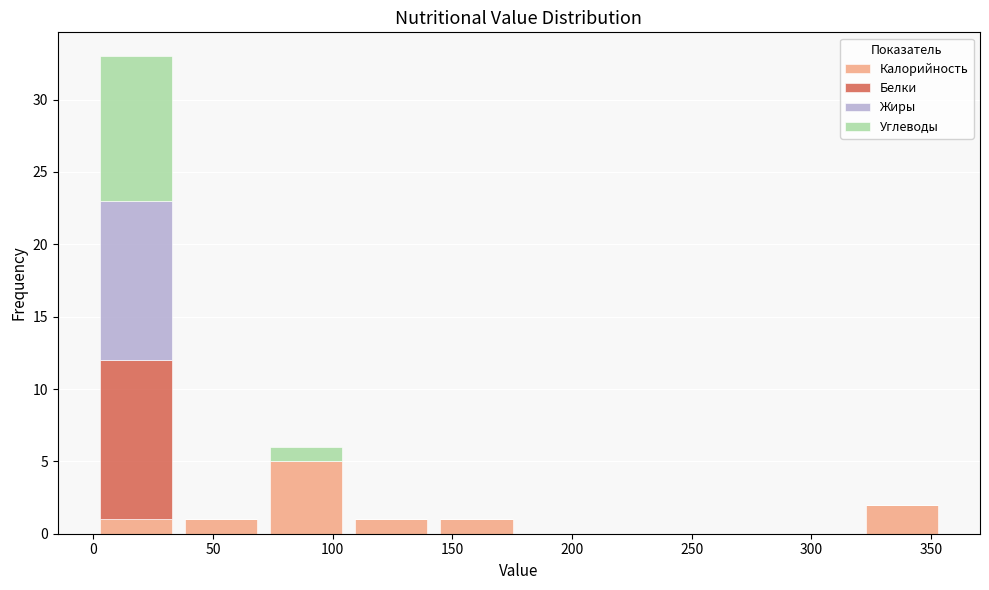

Reading left to right, list every stacked bar in this chart as the range it spans on the x-axis followed by its total height. Neither the bar edges nor the heights are printed on the chart, so give them approximately, as read against the axes.

0 to 35: 33
35 to 70: 1
70 to 105: 6
105 to 140: 1
140 to 180: 1
180 to 215: 0
215 to 250: 0
250 to 285: 0
285 to 320: 0
320 to 355: 2